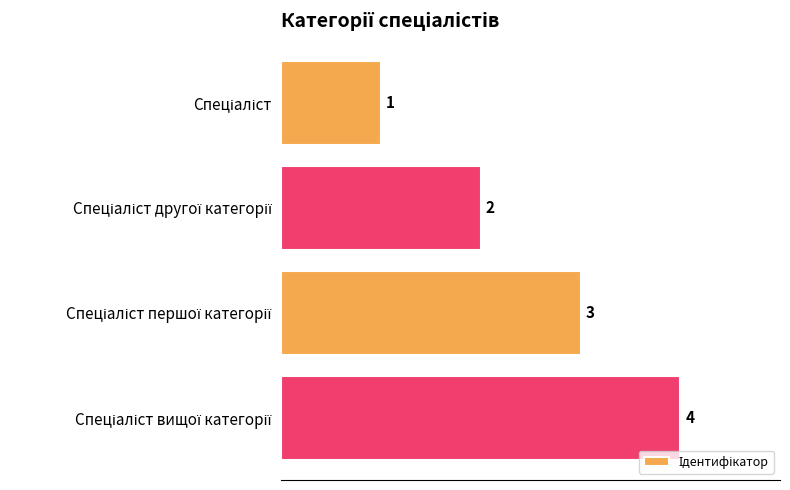

What is the value of the 4th bar from the top?

4